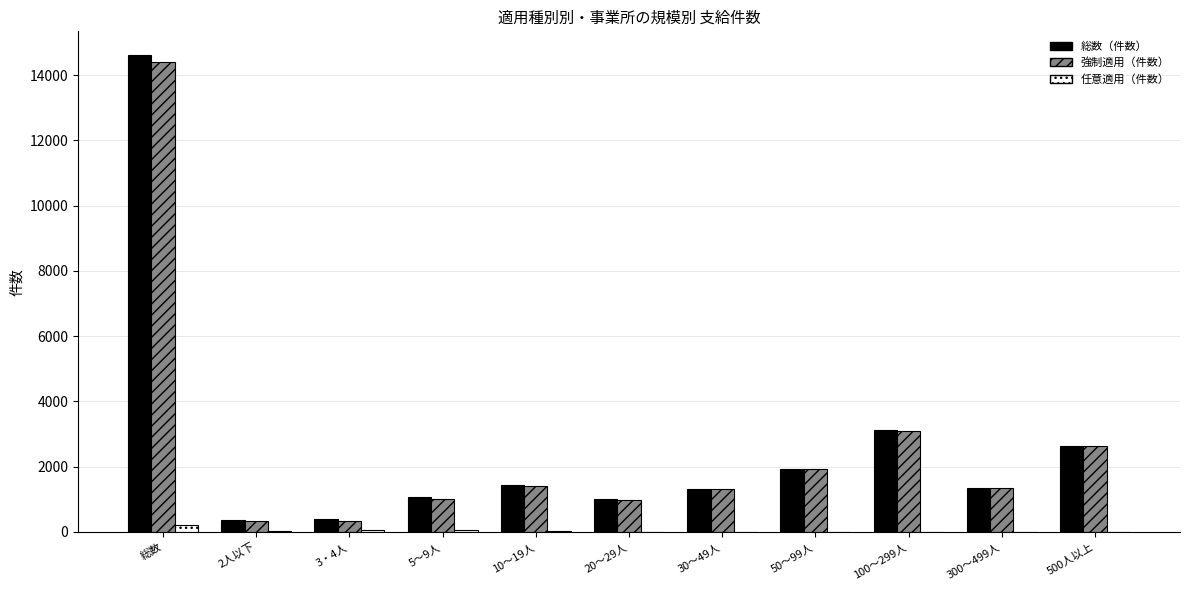

Which category has the highest value in the 強制適用（件数） series?

総数